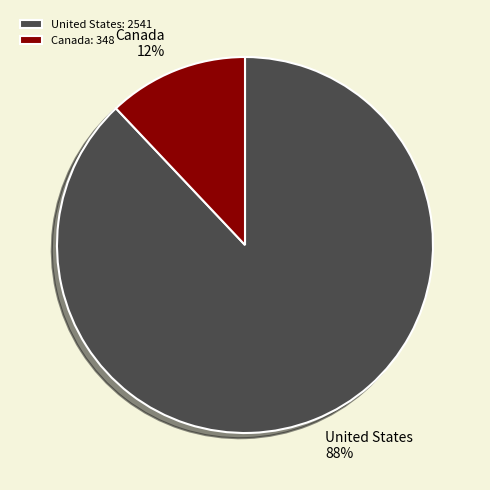

Which category has the smallest portion of the pie?

Canada